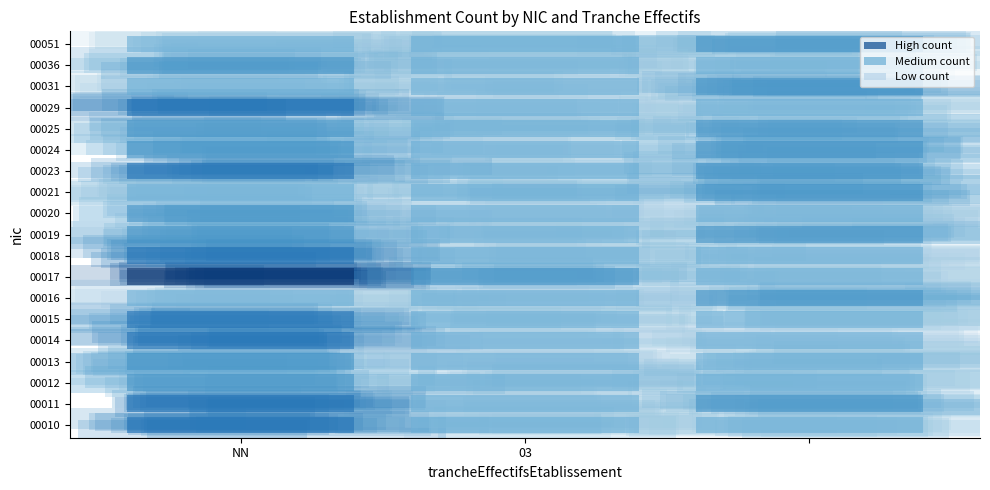

The value of 00014 at 03 is -1. True or false?

False